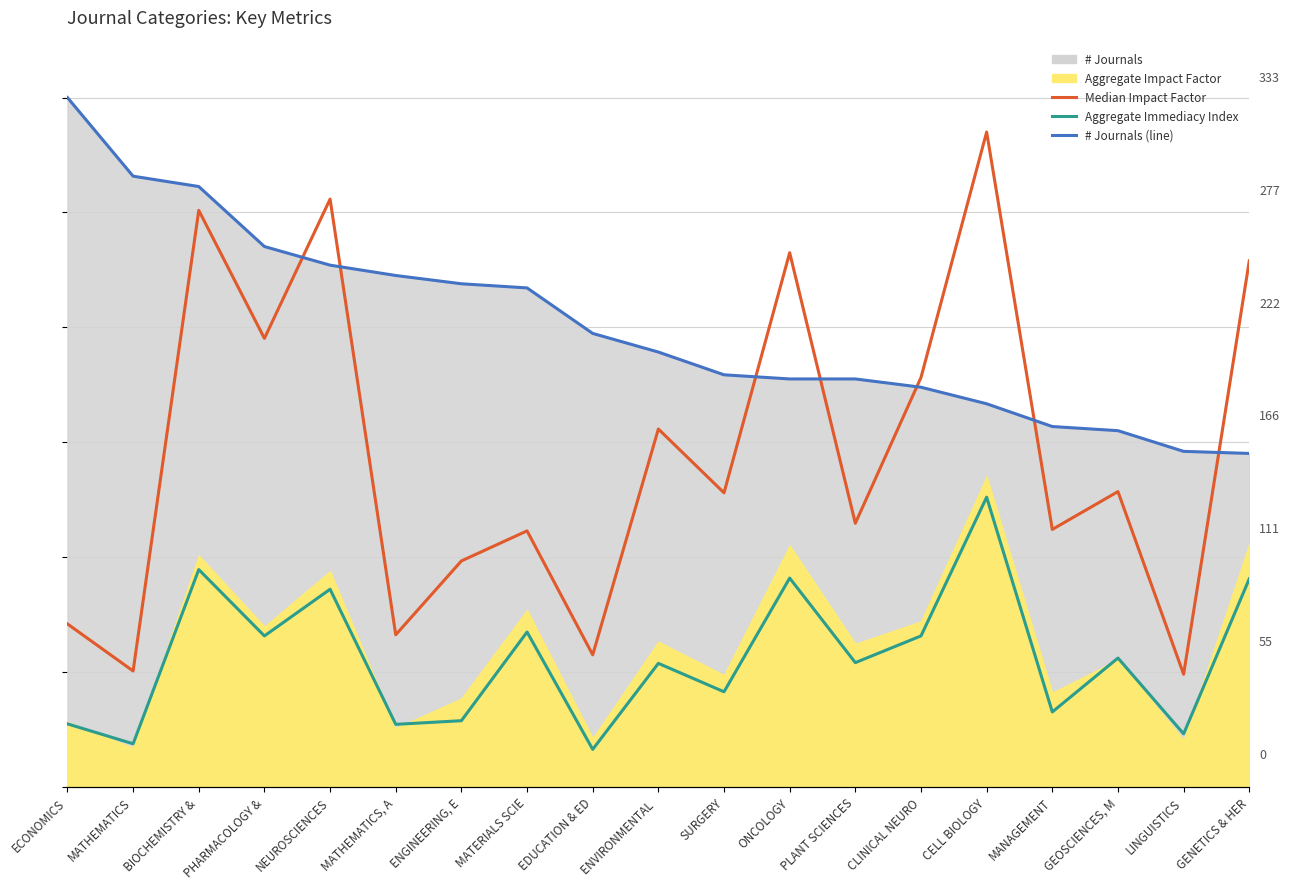

Does the chart have visible grid lines?

Yes